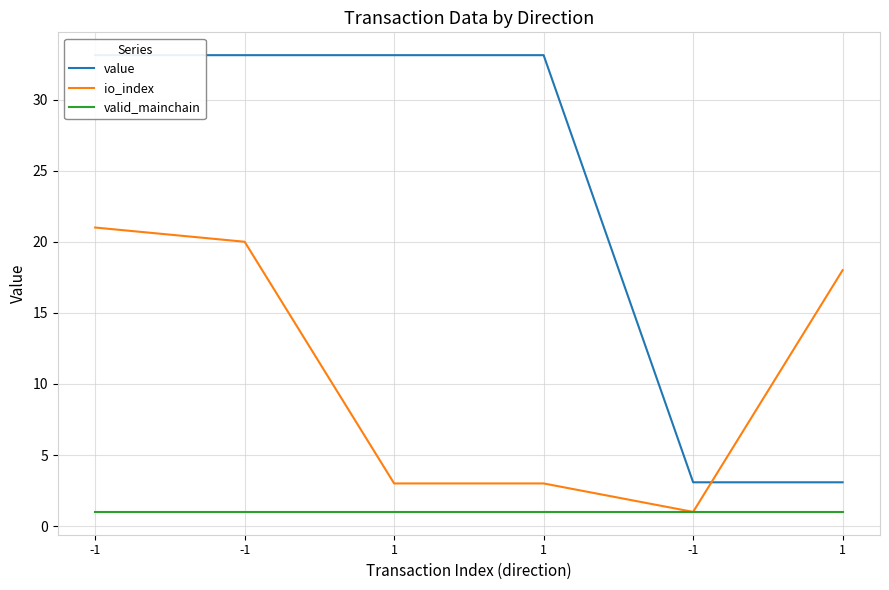

Reading right to left, extract all data points from this chart.

value: 1=3.1	-1=3.1	1=33.1	1=33.1	-1=33.1	-1=33.1
io_index: 1=18.0	-1=1.0	1=3.0	1=3.0	-1=20.0	-1=21.0
valid_mainchain: 1=1.0	-1=1.0	1=1.0	1=1.0	-1=1.0	-1=1.0